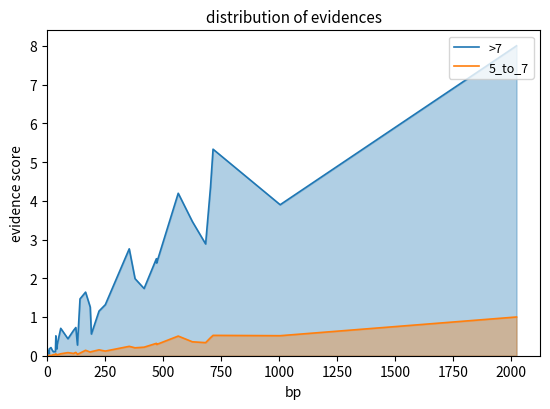

True or false: 5_to_7 and >7 intersect in this chart.

False